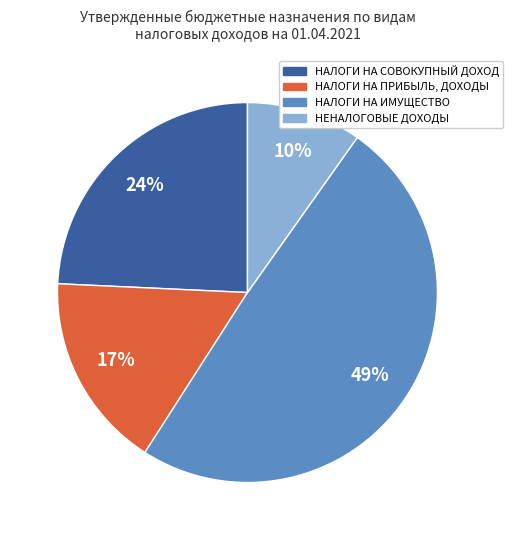

Is there any slice that represents more than half of the pie?

No